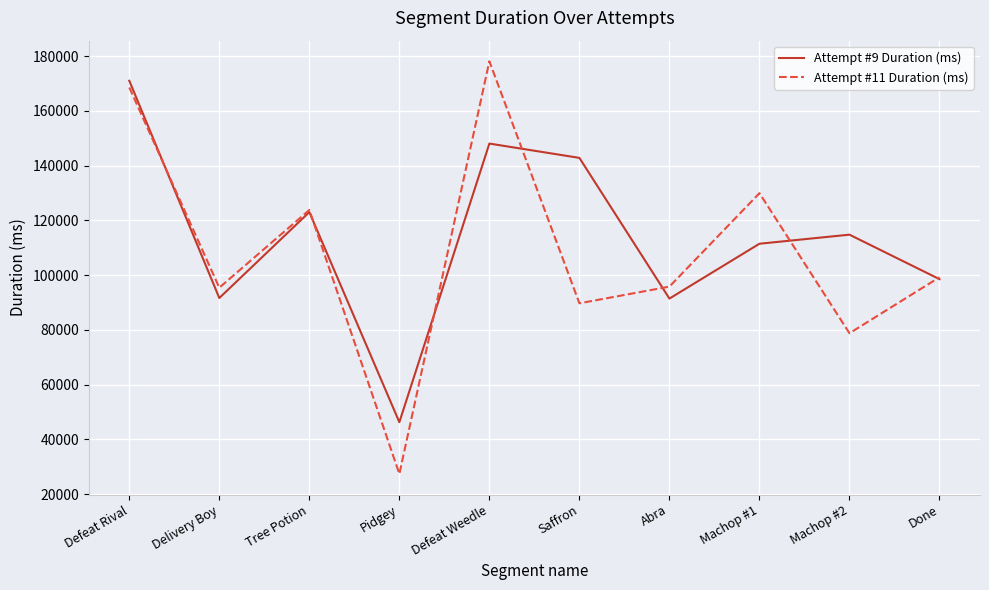

How many values in the Attempt #9 Duration (ms) series are below 114786?

5